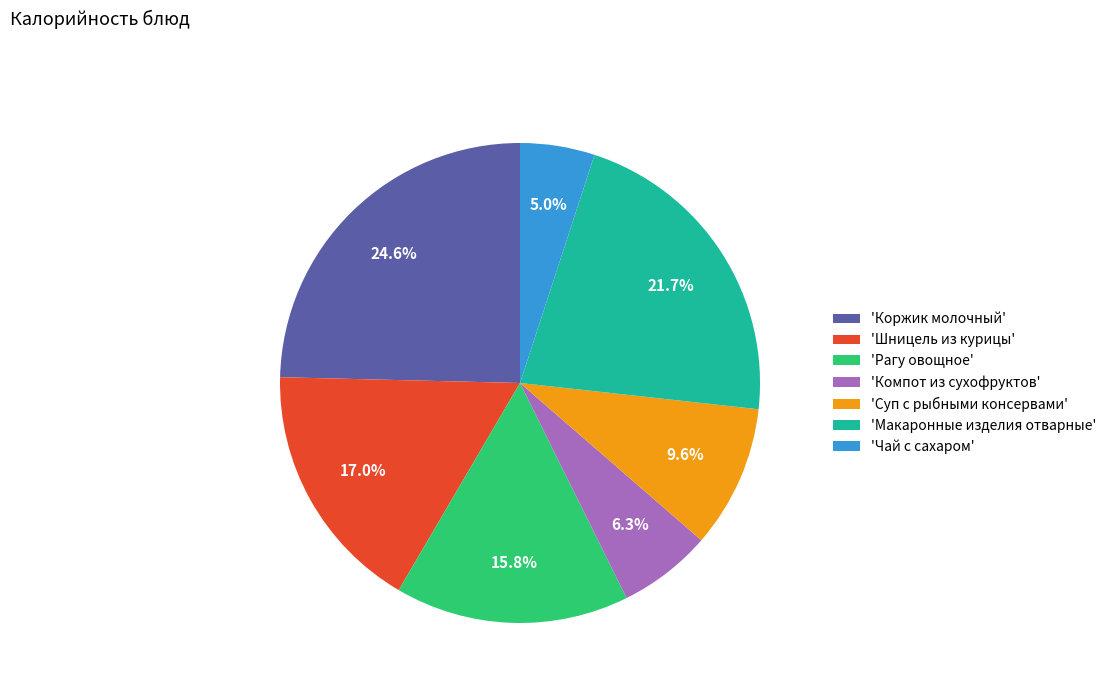

Does 'Чай с сахаром' represent more than half of the total?

No